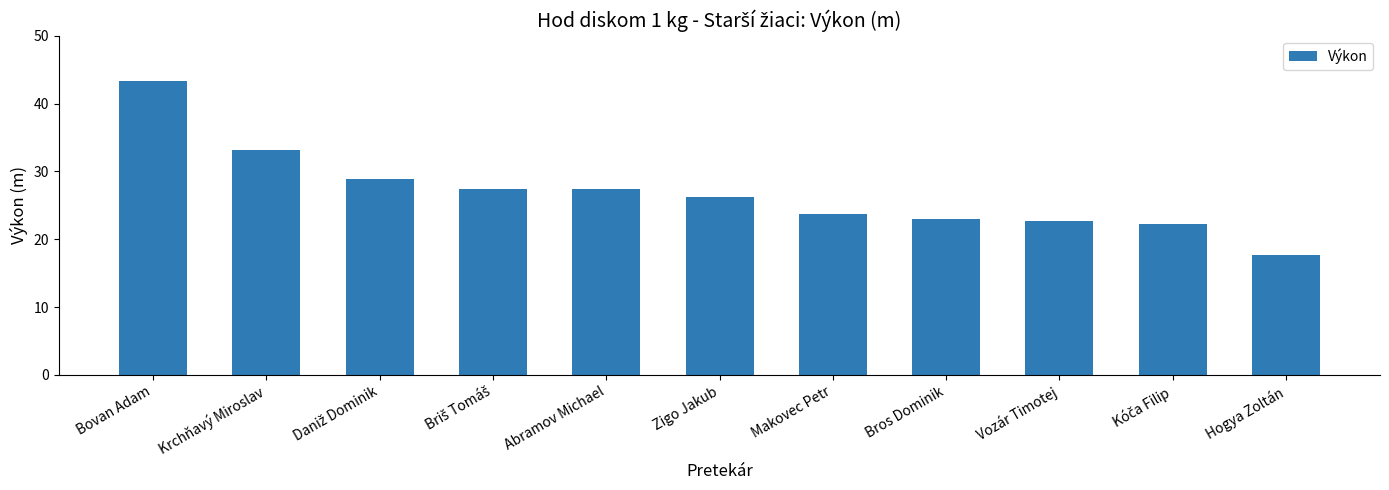

True or false: the data shows 17.7 at Hogya Zoltán.

True